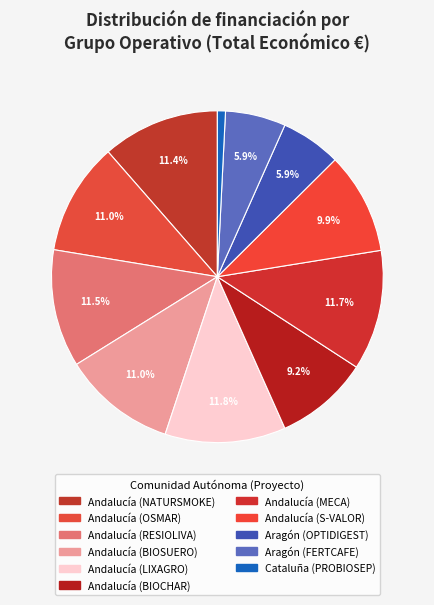

How many segments does this pie chart have?

11